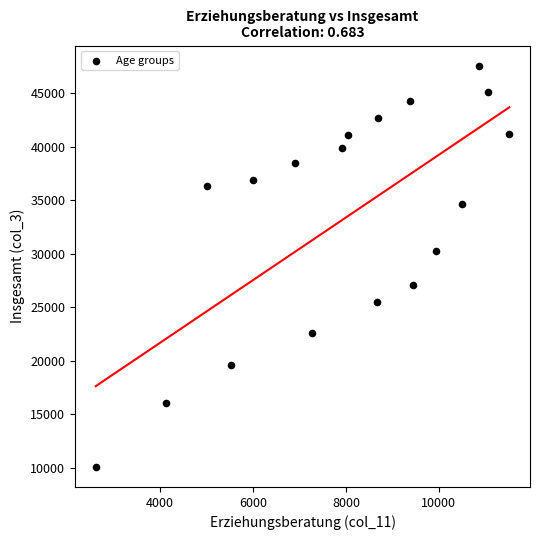

What is the range of Y values (max minus min)?

37510